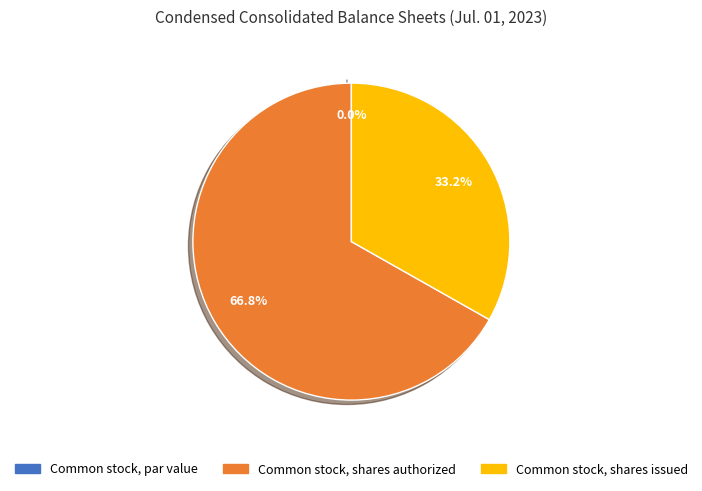

What percentage is NOT represented by Common stock, shares authorized?

33.2%